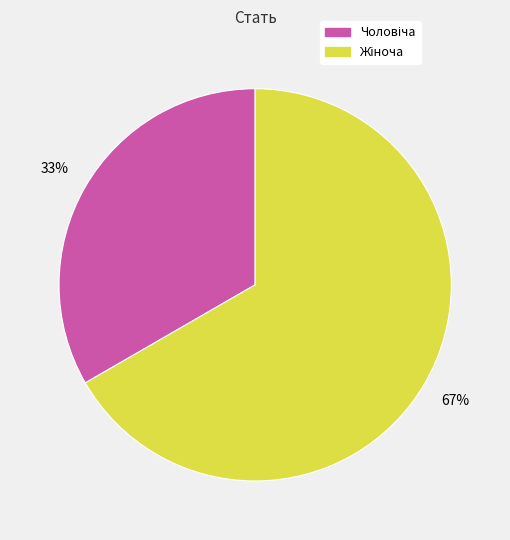

Does any single category account for the majority?

Yes